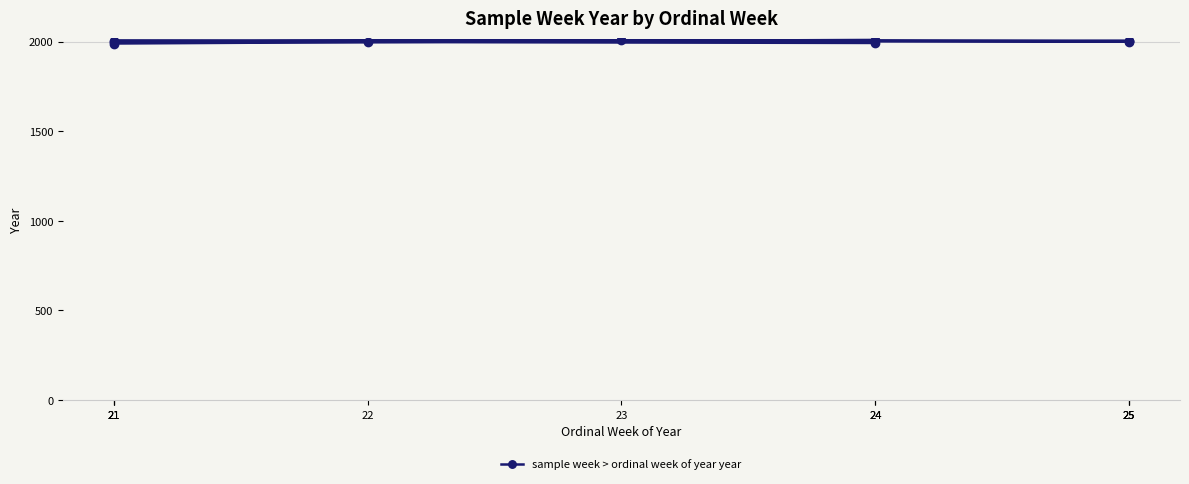

Which label corresponds to the largest value in the chart?

24